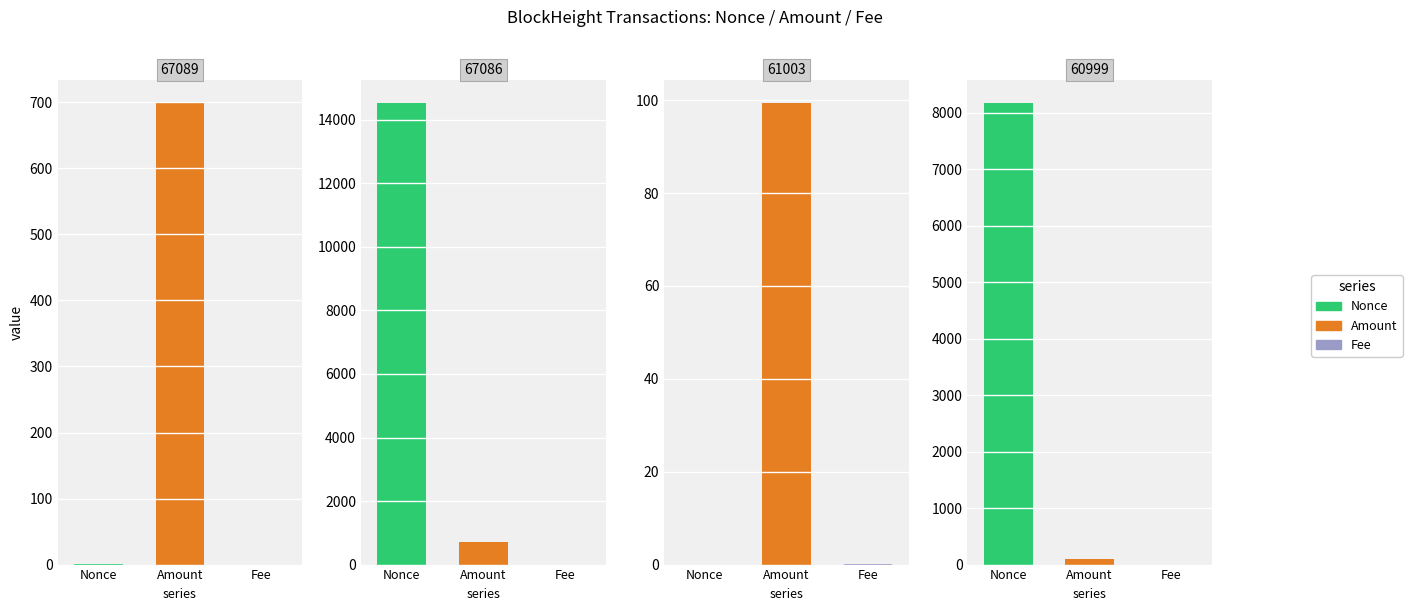

Is the value of Fee at 67086 greater than the value of Nonce at 61003?

Yes